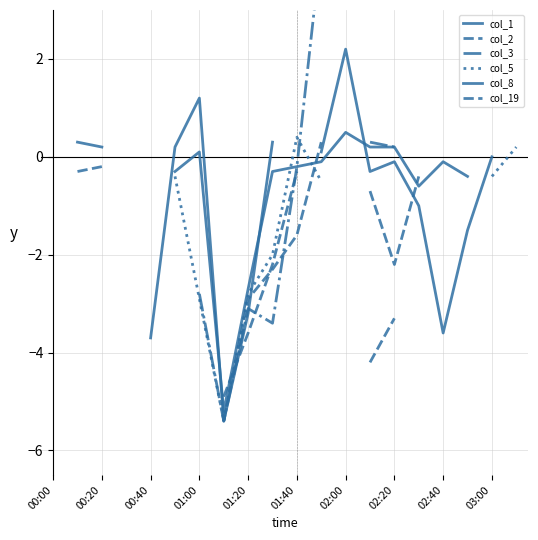

How many intersections are there between col_1 and col_8?

3